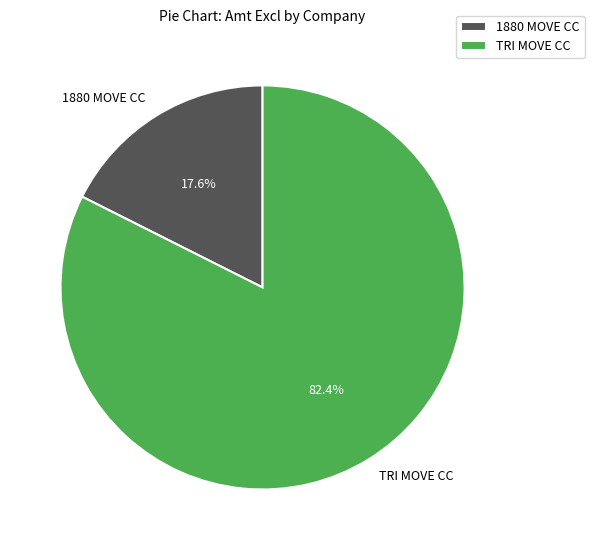

Count the number of slices in the pie.

2